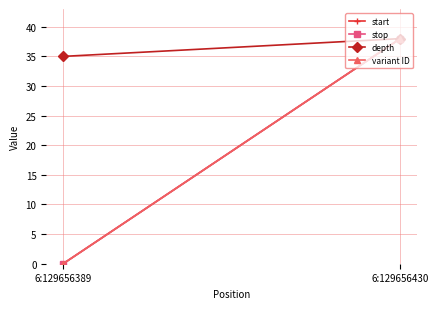

Rank the categories by stop value from lowest to highest.

6:129656389, 6:129656430